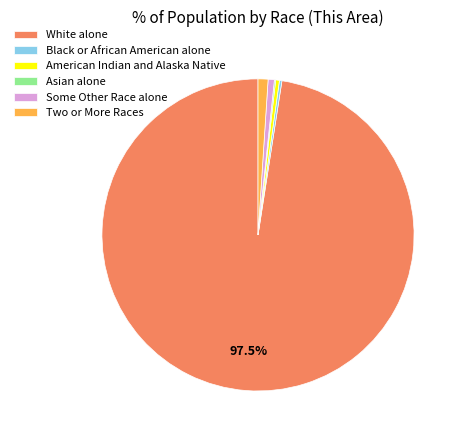

To the nearest percent, what is the difference between the Some Other Race alone and White alone slice percentages?

97%